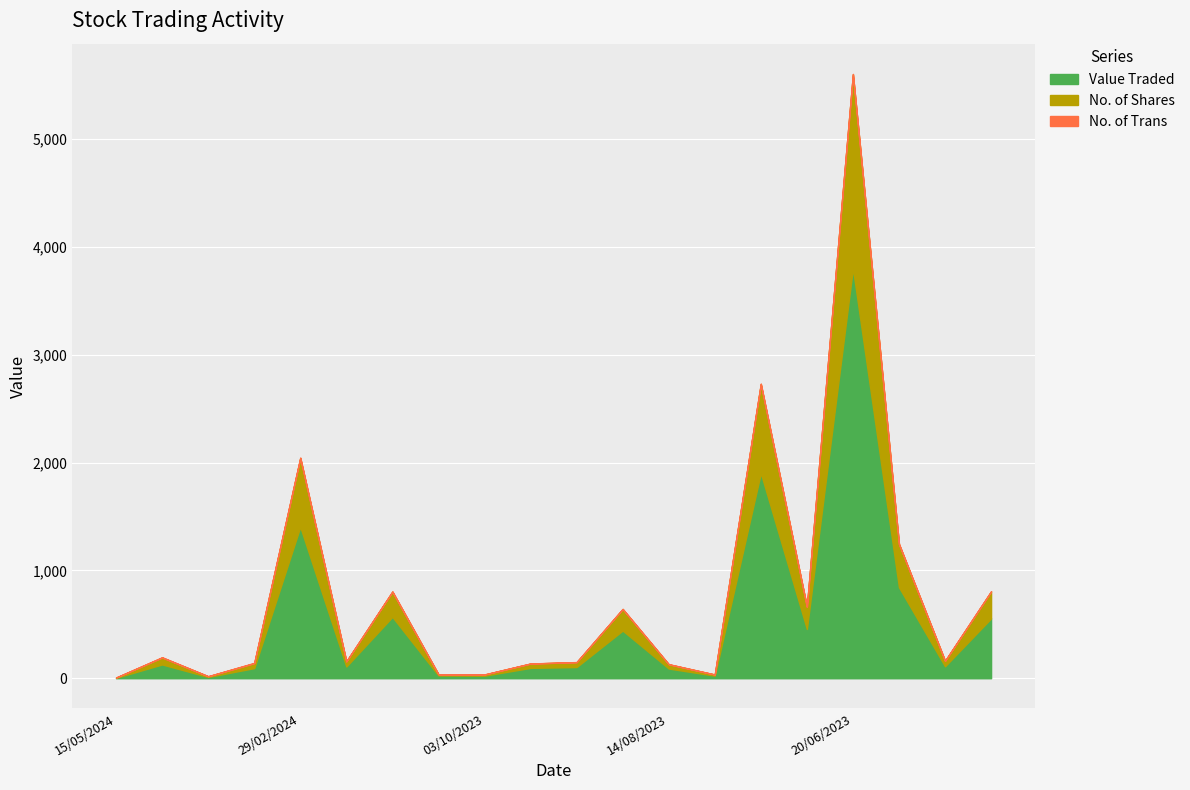

Reading right to left, what are all the values shown in this chart?

Value Traded: 05/06/2023=555	06/06/2023=111	14/06/2023=844	20/06/2023=3802	25/06/2023=457	26/06/2023=1903	24/07/2023=24	14/08/2023=90	22/08/2023=442	19/09/2023=104	21/09/2023=96	03/10/2023=24	11/01/2024=26	11/02/2024=569	14/02/2024=109	29/02/2024=1404	05/05/2024=94	06/05/2024=12	14/05/2024=128	15/05/2024=4
No. of Shares: 05/06/2023=250	06/06/2023=50	14/06/2023=400	20/06/2023=1800	25/06/2023=205	26/06/2023=825	24/07/2023=10	14/08/2023=39	22/08/2023=200	19/09/2023=45	21/09/2023=40	03/10/2023=10	11/01/2024=10	11/02/2024=234	14/02/2024=47	29/02/2024=638	05/05/2024=45	06/05/2024=6	14/05/2024=64	15/05/2024=2
No. of Trans: 05/06/2023=2	06/06/2023=1	14/06/2023=2	20/06/2023=3	25/06/2023=2	26/06/2023=5	24/07/2023=1	14/08/2023=2	22/08/2023=1	19/09/2023=1	21/09/2023=1	03/10/2023=2	11/01/2024=1	11/02/2024=2	14/02/2024=1	29/02/2024=5	05/05/2024=4	06/05/2024=1	14/05/2024=3	15/05/2024=1